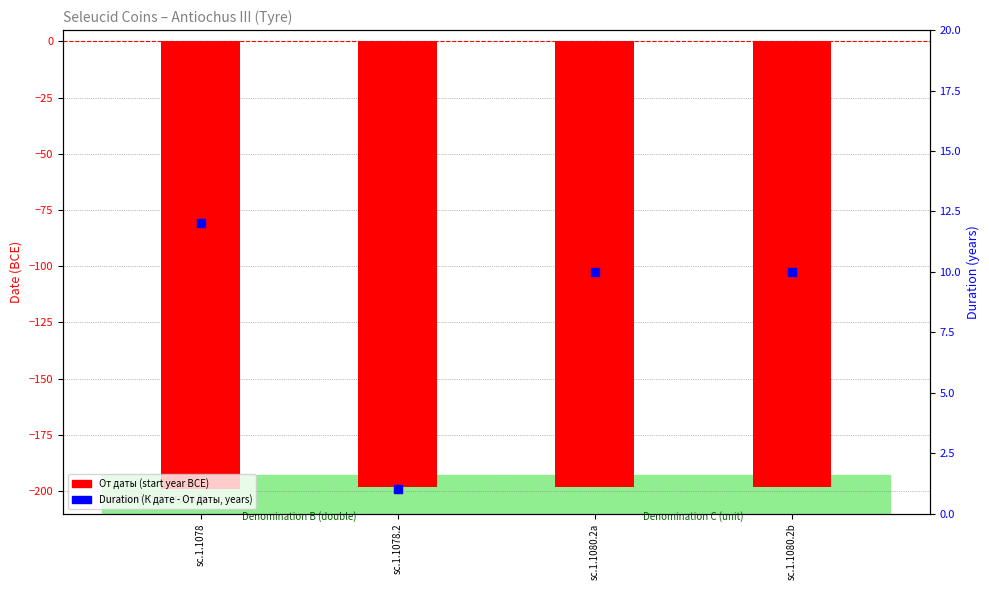

Which series has the largest total across all categories?

К дате (duration, years)